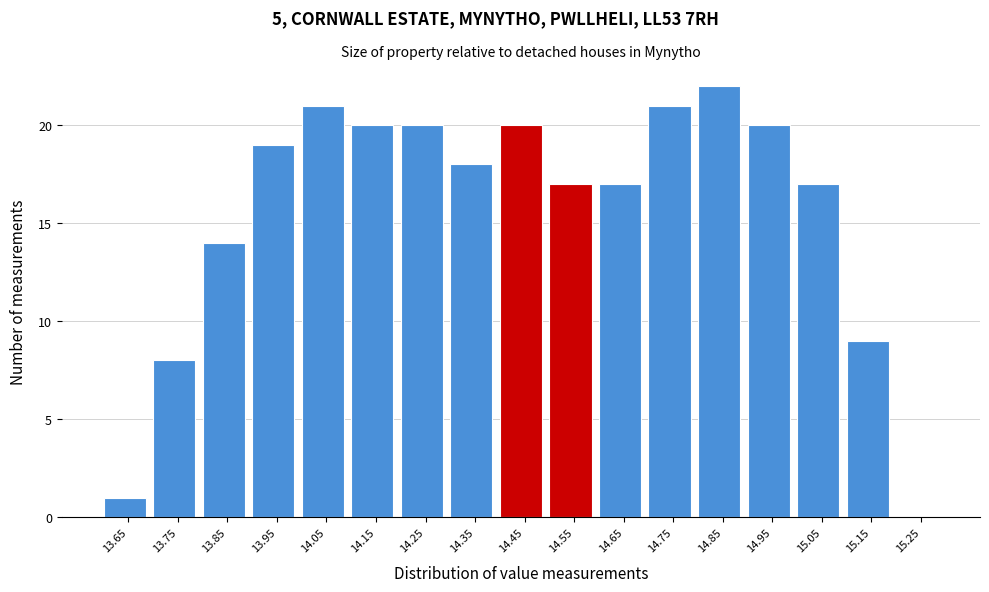

Reading left to right, list all the values displayed in this chart.

13.65=1	13.75=8	13.85=14	13.95=19	14.05=21	14.15=20	14.25=20	14.35=18	14.45=20	14.55=17	14.65=17	14.75=21	14.85=22	14.95=20	15.05=17	15.15=9	15.25=0